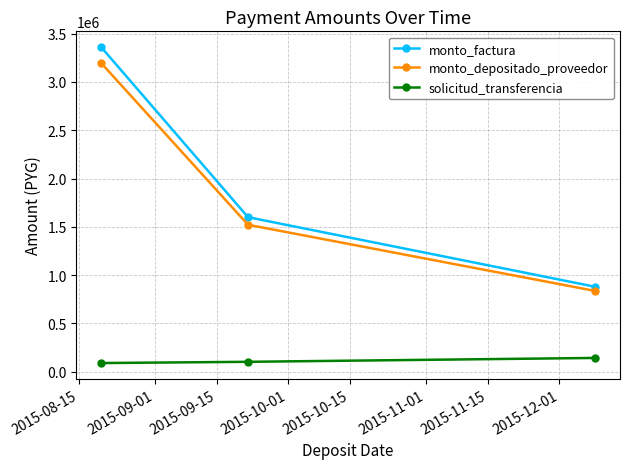

What is the minimum value for monto_depositado_proveedor?

836864